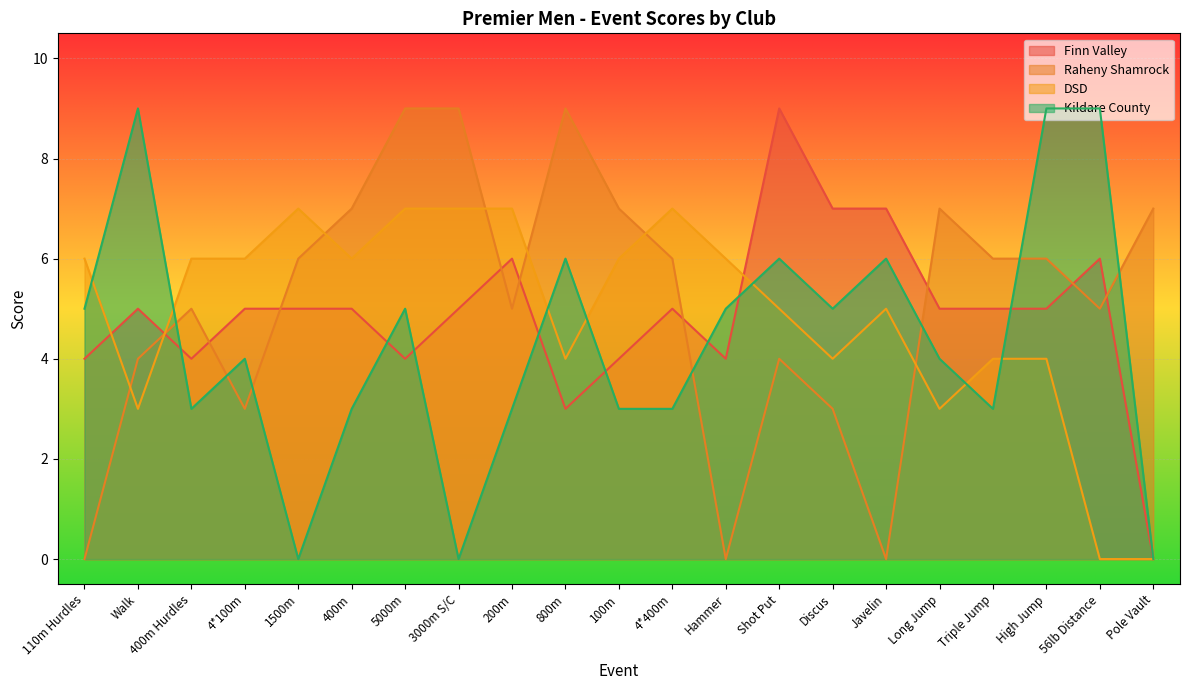

Rank the categories by Finn Valley value from lowest to highest.

Pole Vault, 800m, 110m Hurdles, 400m Hurdles, 5000m, 100m, Hammer, Walk, 4*100m, 1500m, 400m, 3000m S/C, 4*400m, Long Jump, Triple Jump, High Jump, 200m, 56lb Distance, Discus, Javelin, Shot Put